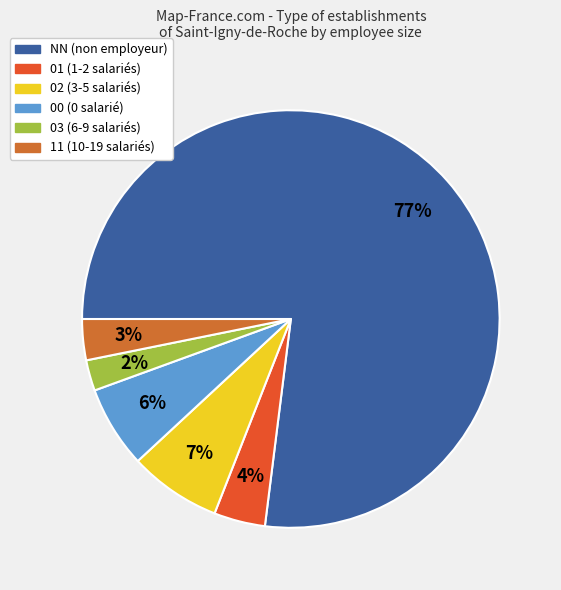

Which slice represents more than half of the pie?

NN